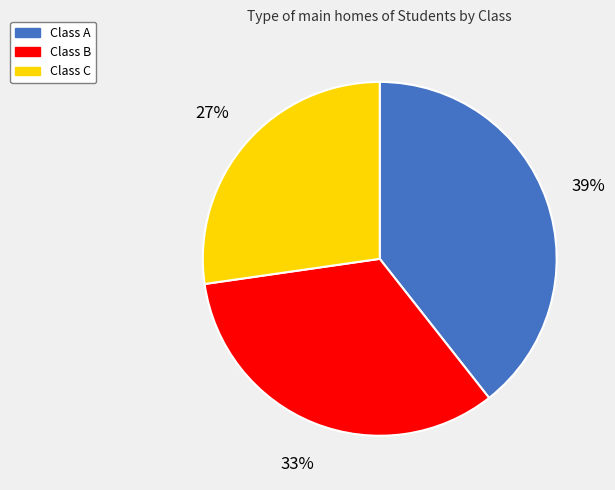

To the nearest percent, what percentage of the pie is Class C?

27%